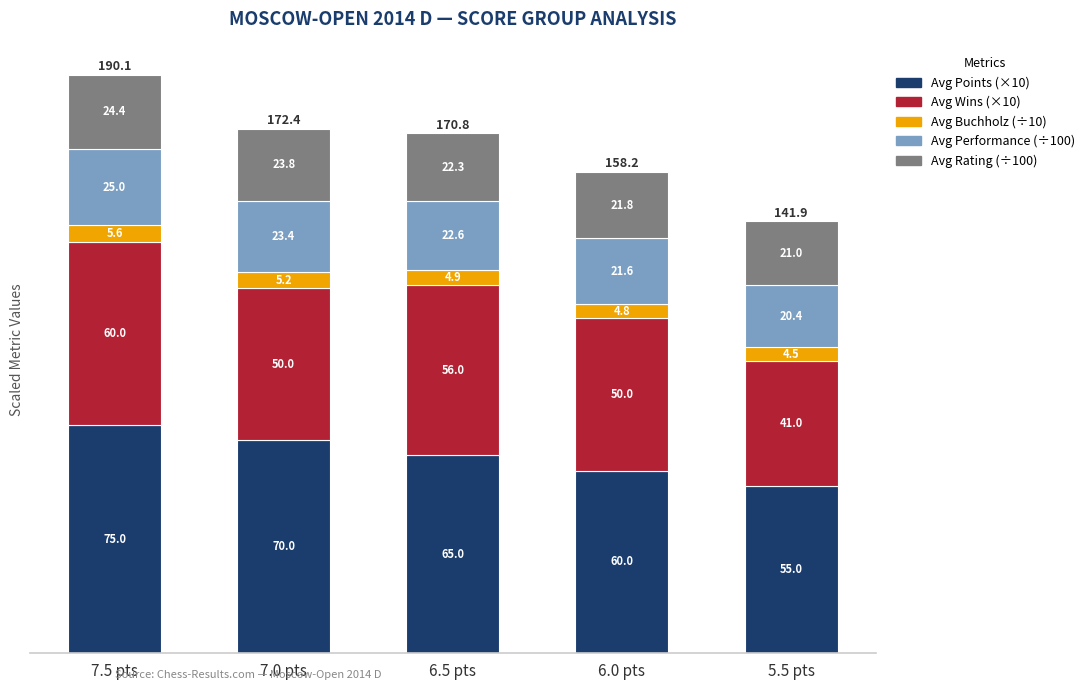

What is the minimum value for Avg Points (×10)?

55.0